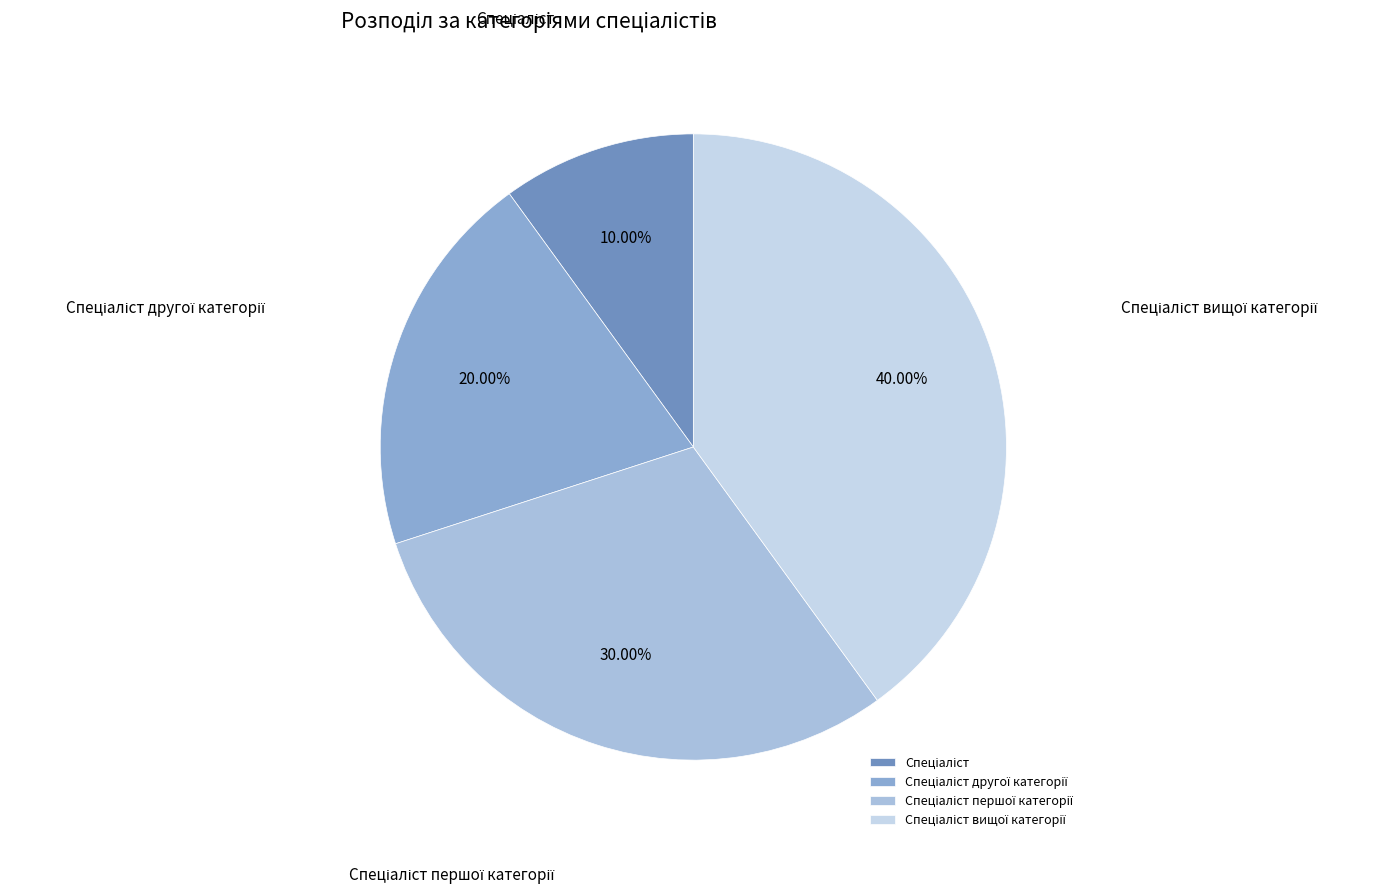

Does any single category account for the majority?

No